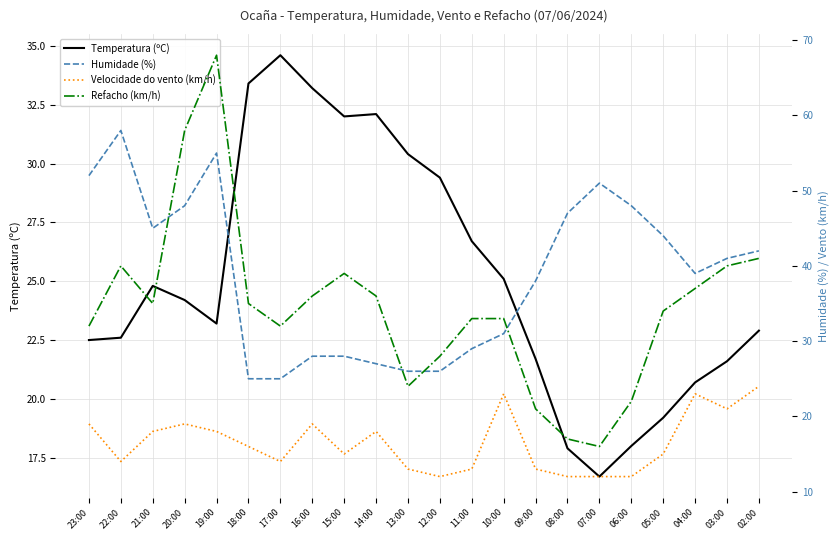

At which category is the sum across all series the highest?

19:00